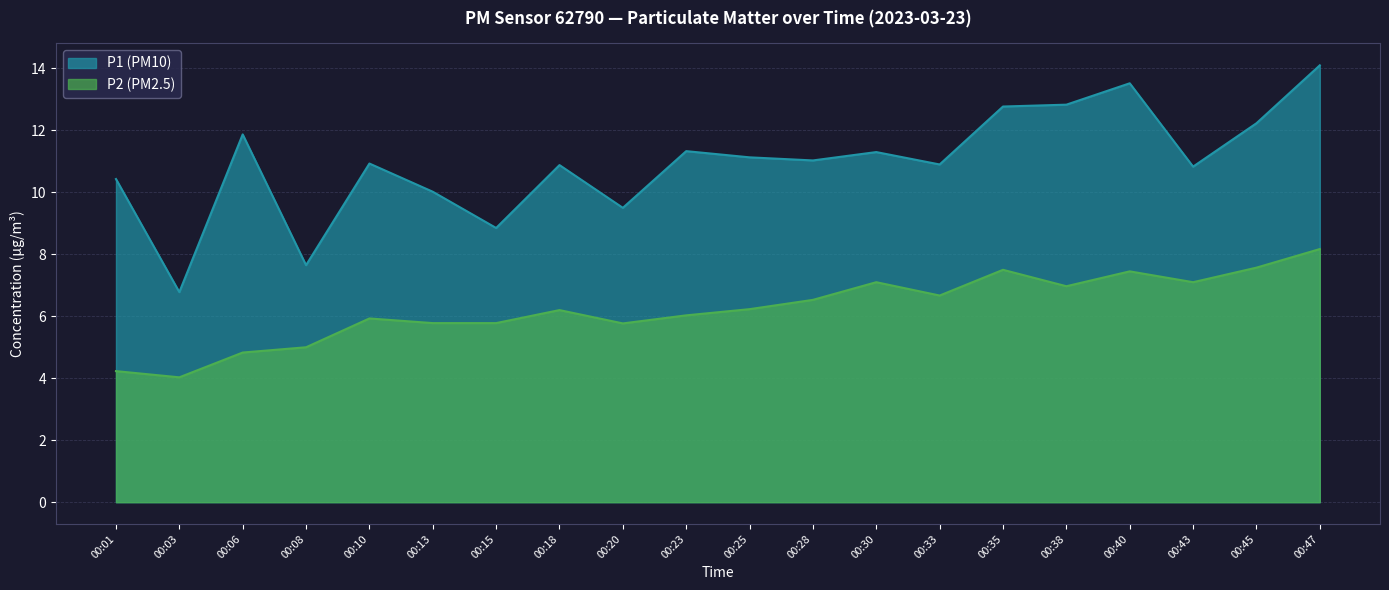

Reading left to right, extract all data points from this chart.

P1: 00:01=10.4	00:03=6.8	00:06=11.9	00:08=7.7	00:10=10.9	00:13=10.0	00:15=8.8	00:18=10.9	00:20=9.5	00:23=11.3	00:25=11.1	00:28=11.0	00:30=11.3	00:33=10.9	00:35=12.8	00:38=12.8	00:40=13.5	00:43=10.8	00:45=12.2	00:47=14.1
P2: 00:01=4.2	00:03=4.0	00:06=4.8	00:08=5.0	00:10=5.9	00:13=5.8	00:15=5.8	00:18=6.2	00:20=5.8	00:23=6.0	00:25=6.2	00:28=6.5	00:30=7.1	00:33=6.7	00:35=7.5	00:38=7.0	00:40=7.5	00:43=7.1	00:45=7.6	00:47=8.2